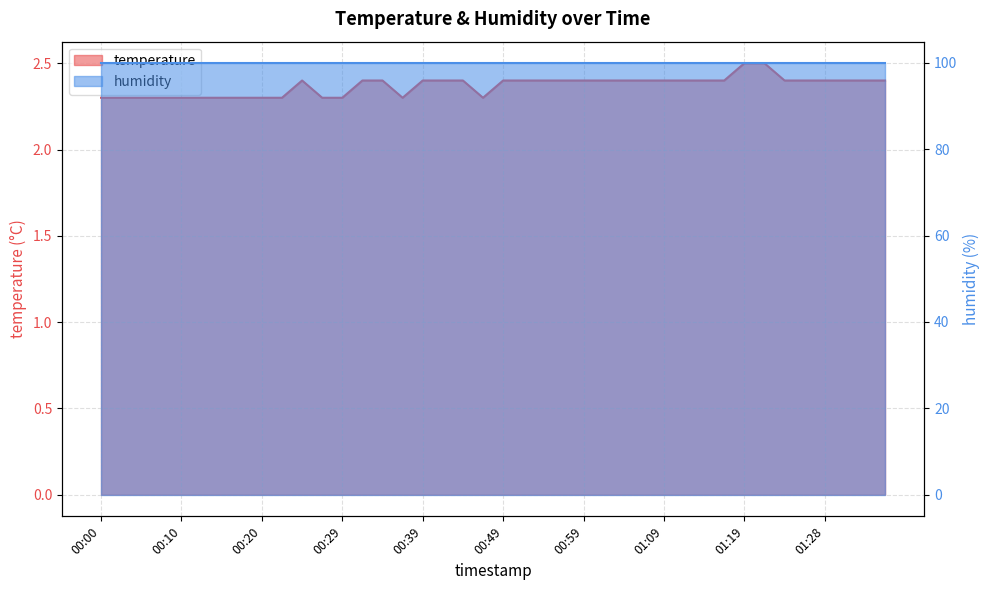

Which label corresponds to the largest value in the chart?

01:19